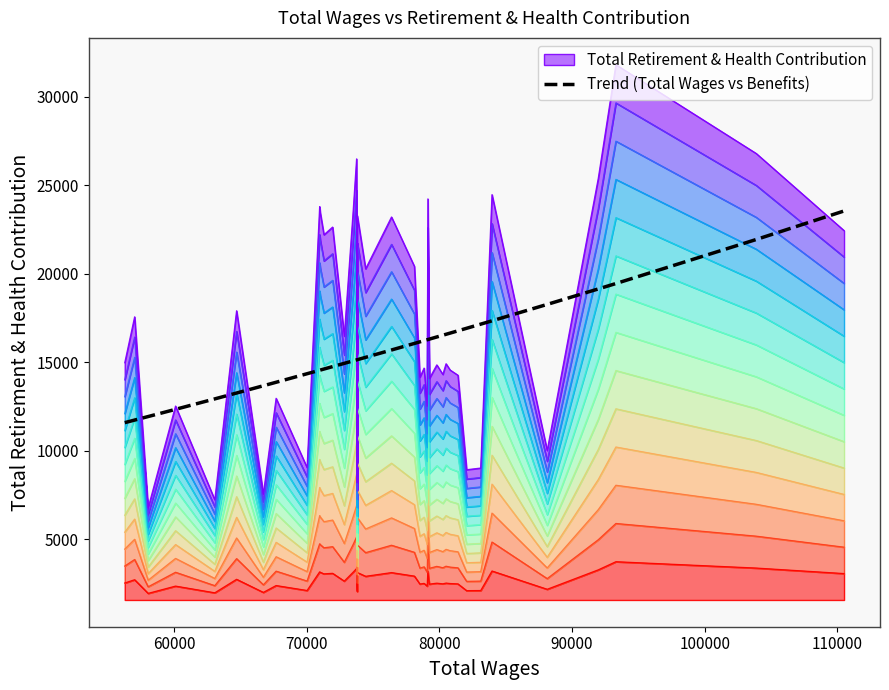

What is the difference between the maximum and minimum values?

11959.3